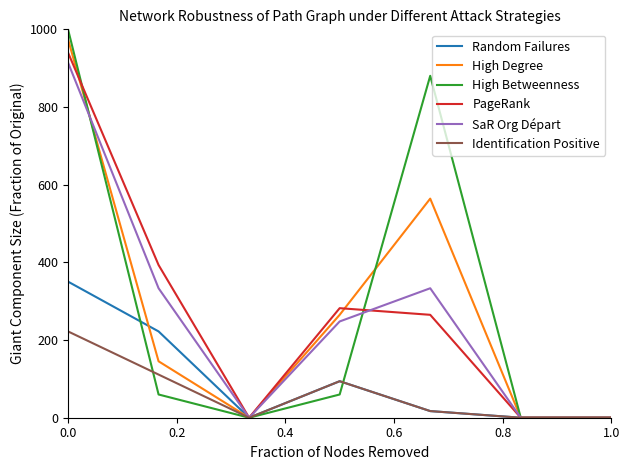

What is the greatest value displayed?

1000.0